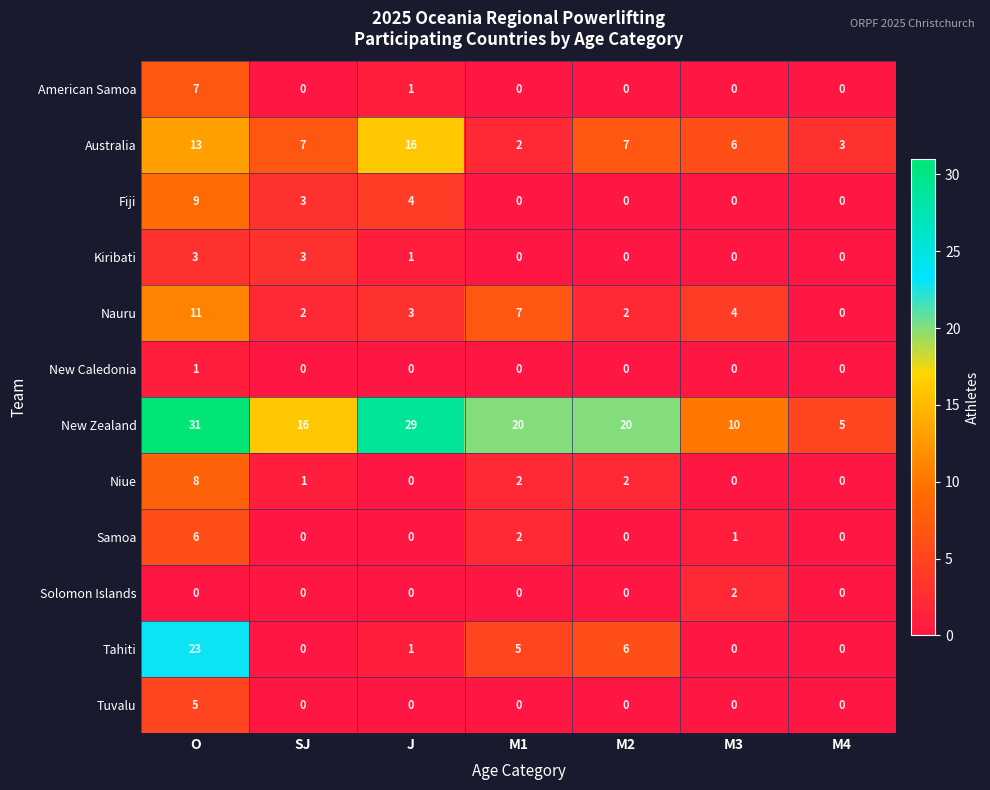

Which series has the largest total across all categories?

New Zealand